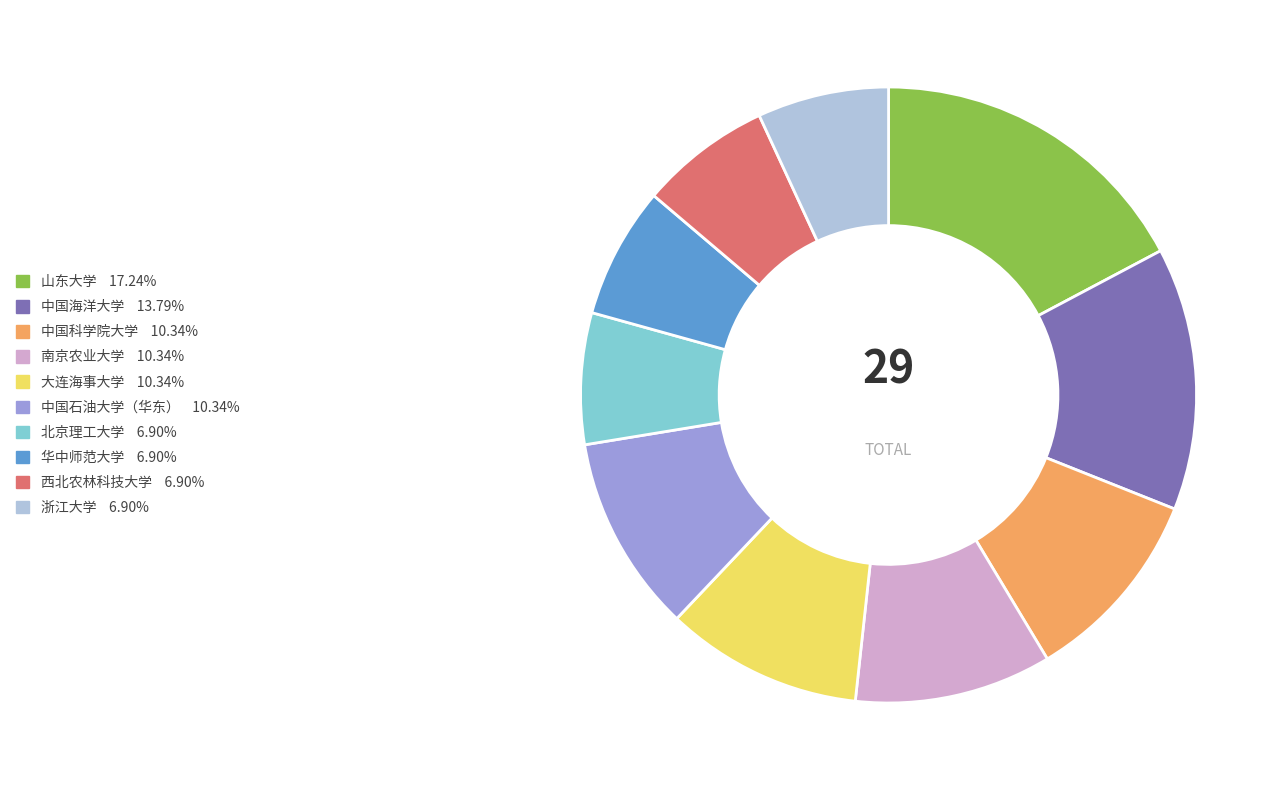

Is the sum of 南京农业大学 and 山东大学 greater than half?

No